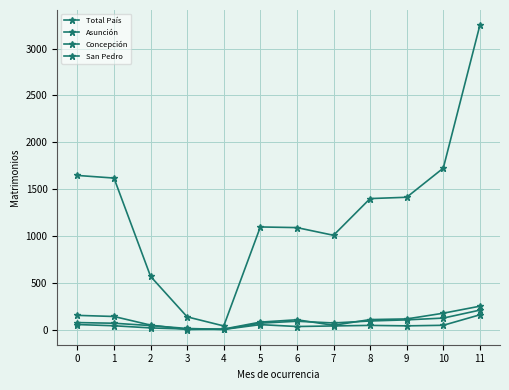

How many lines are shown in the chart?

4